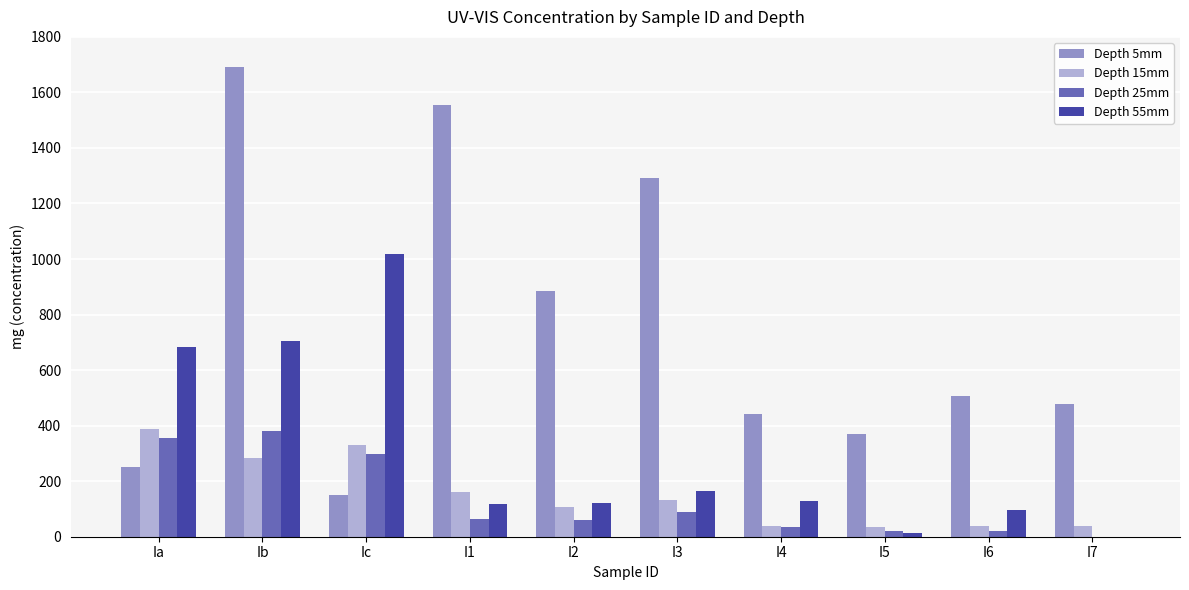

Which series has the largest total across all categories?

Depth 5mm